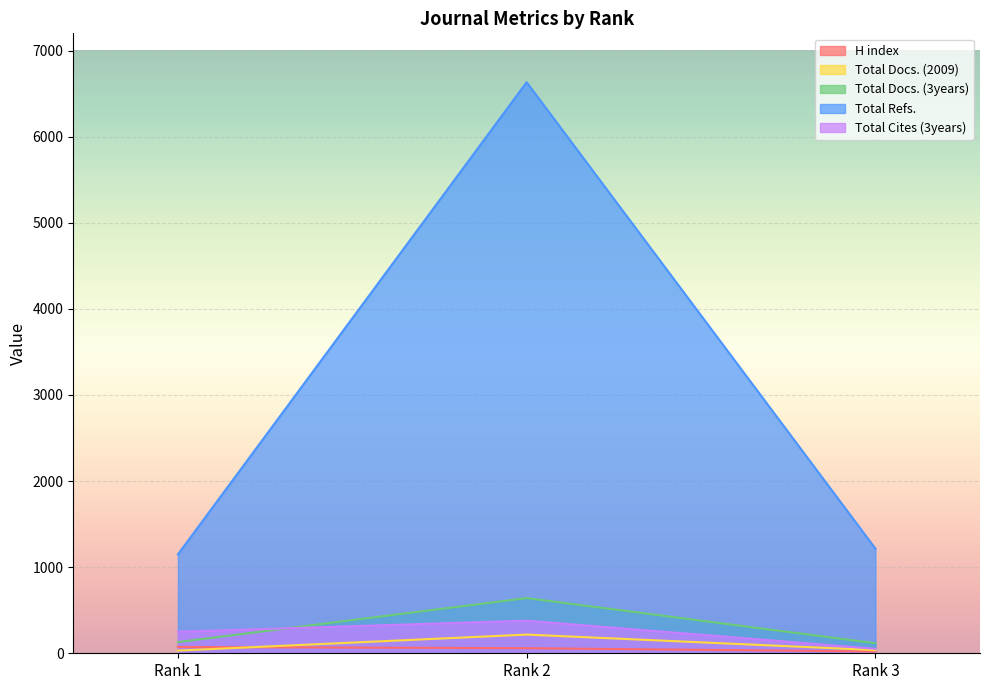

Which label corresponds to the largest value in the chart?

Rank 2